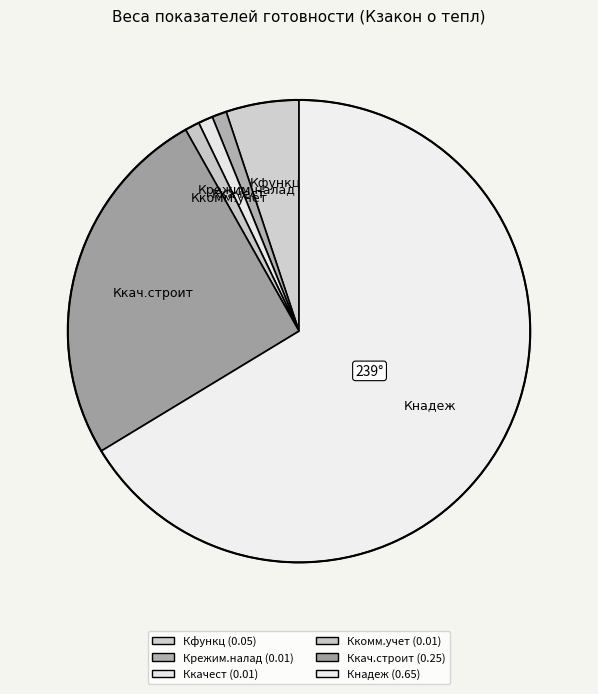

To the nearest percent, what is the average slice percentage?

17%